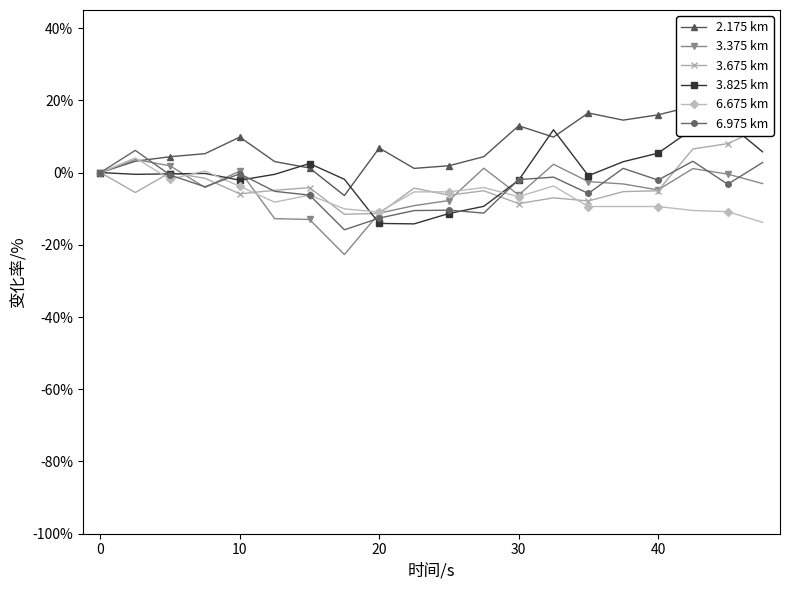

At 15, list the series in order from smallest to largest.

6.675 km, 3.675 km, 3.375 km, 6.975 km, 3.825 km, 2.175 km